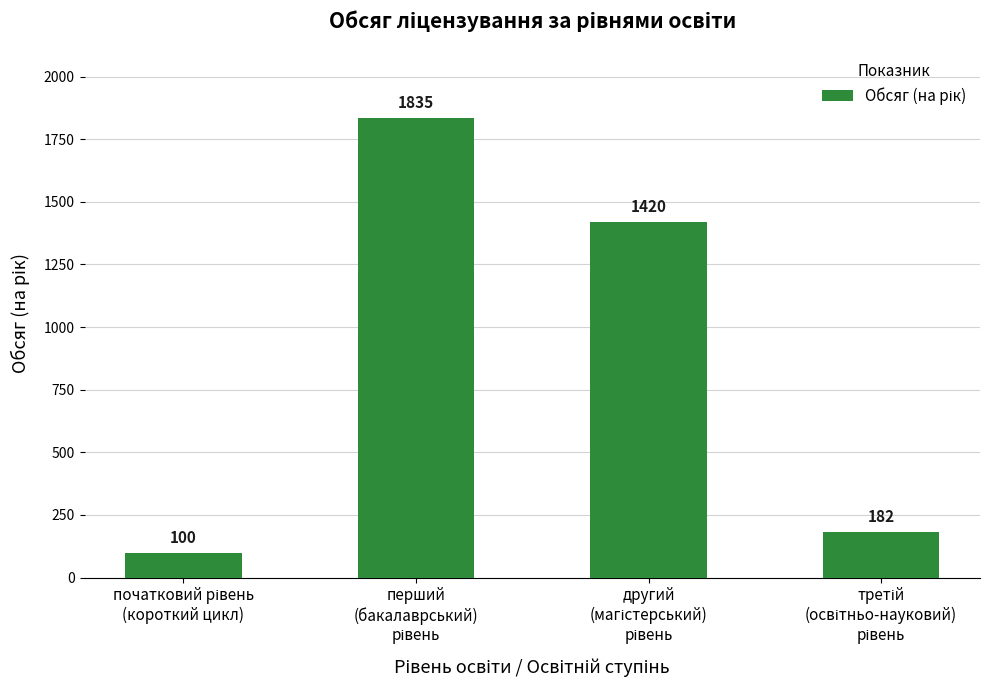

What is the greatest value displayed?

1835